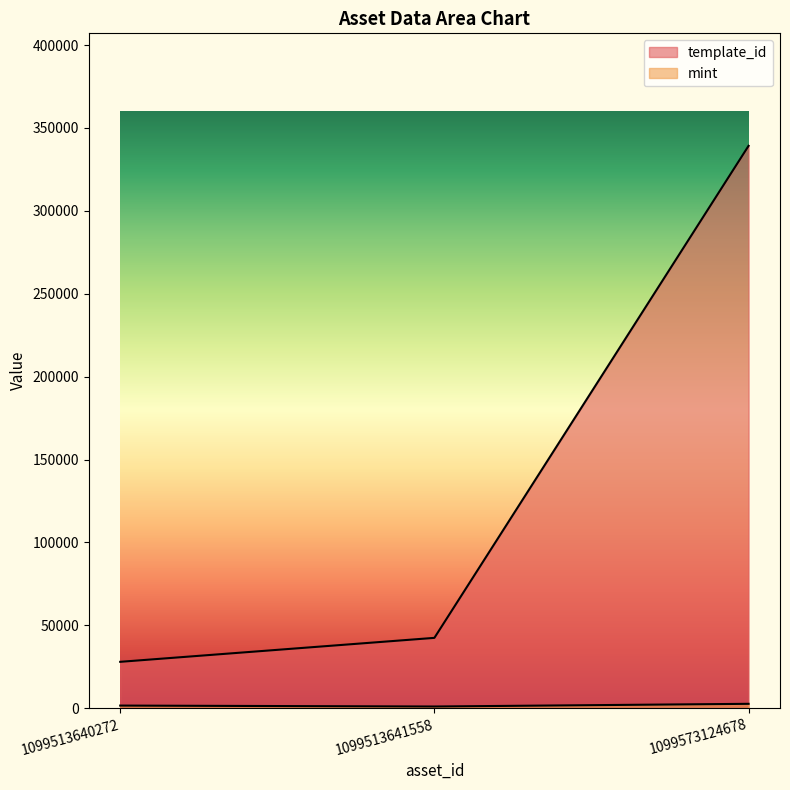

Which series changed the most between 1099513640272 and 1099573124678?

template_id